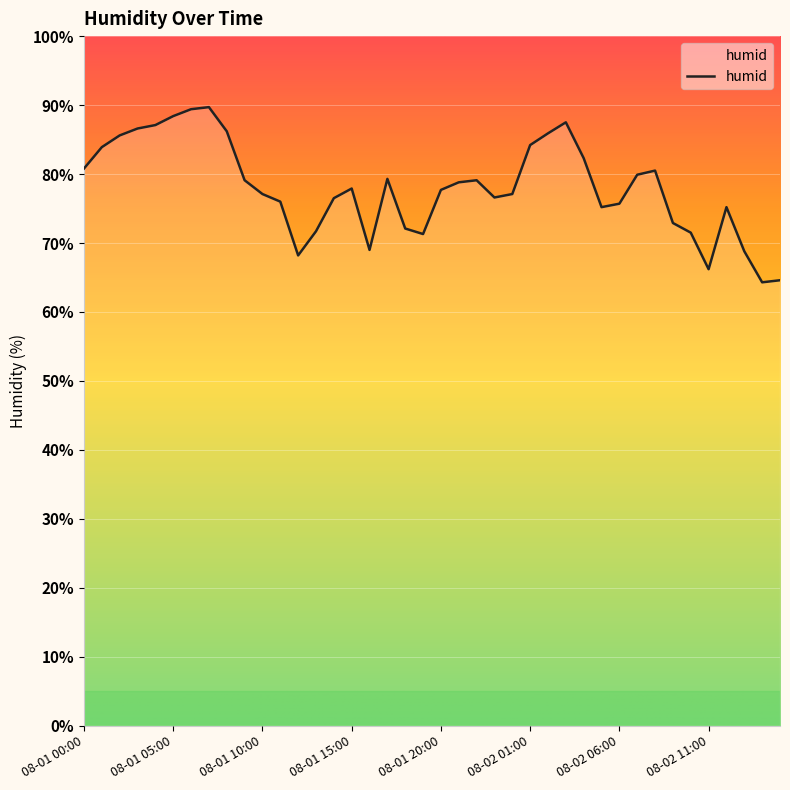

What is the average value?

78.0